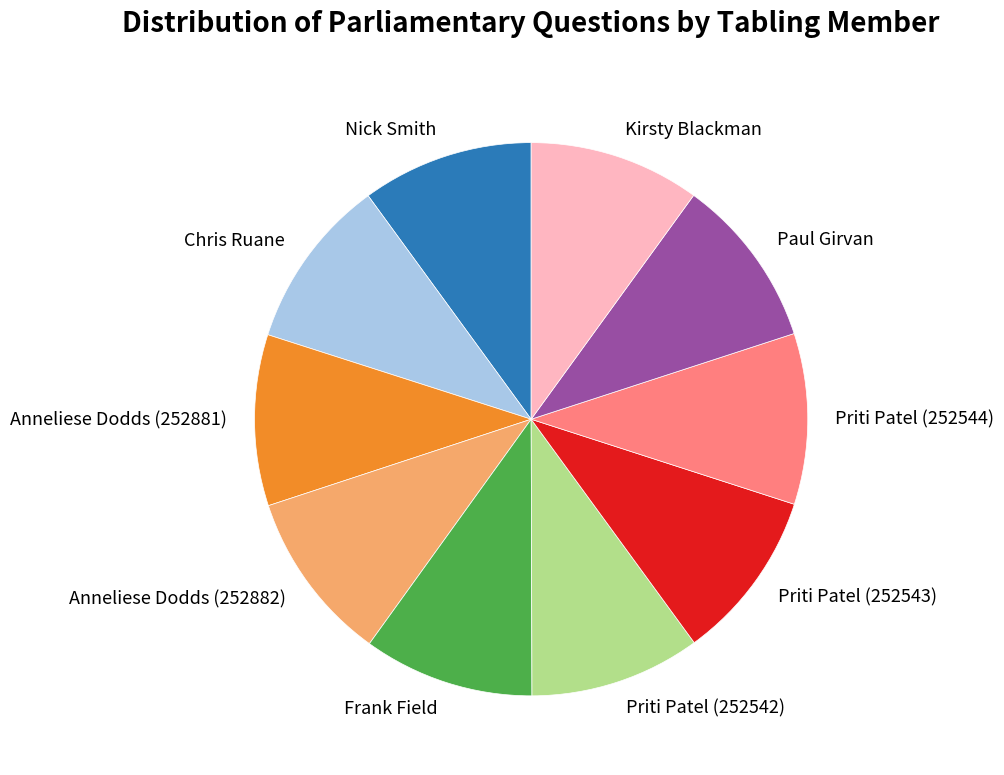

What is the ratio of the value at Priti Patel (252544) to the value at Kirsty Blackman?

1.0